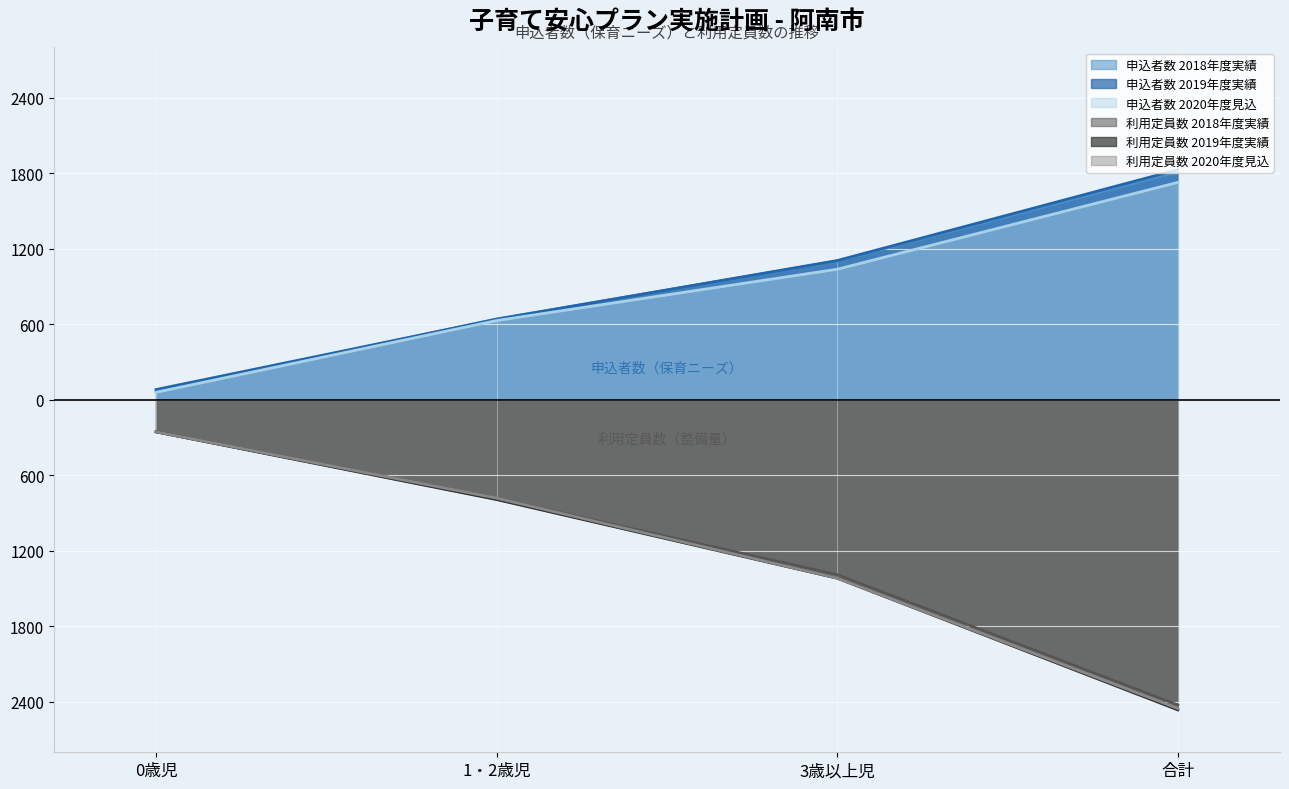

What is the average value of the 申込者数 2020年度見込 series?

864.0